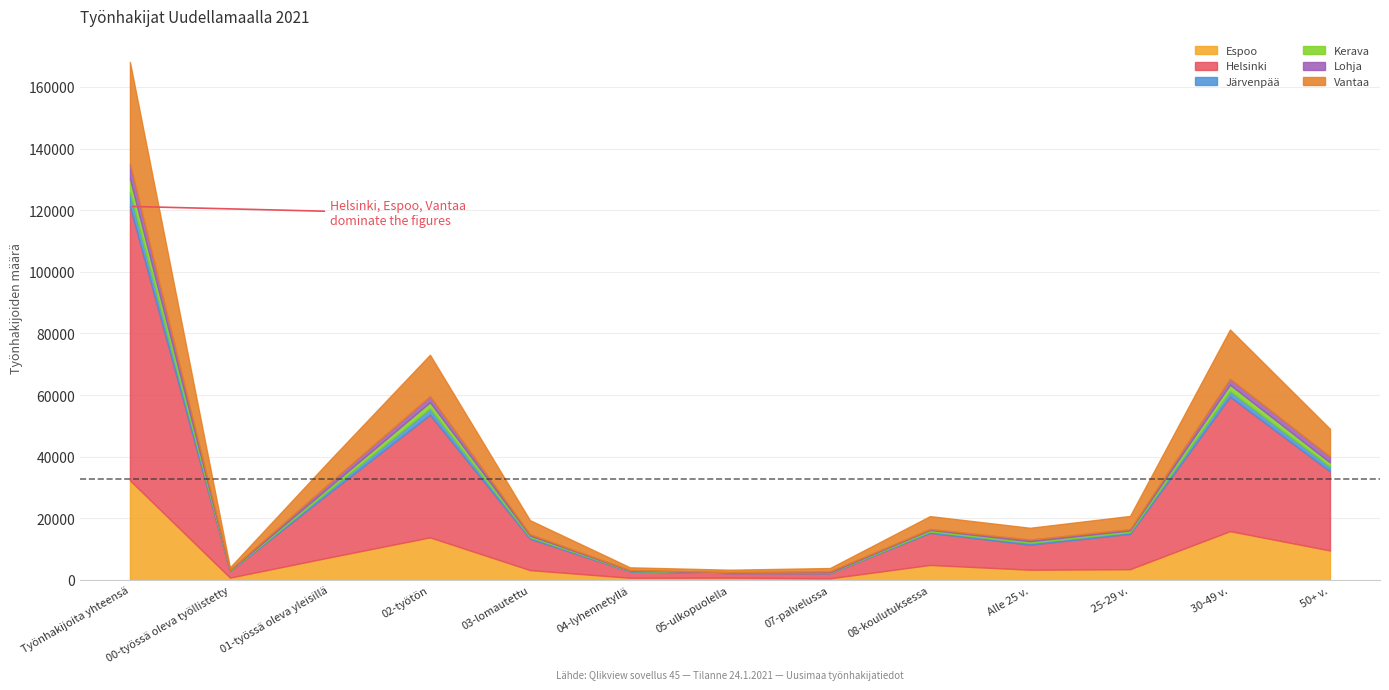

What is the label of the 2nd point from the right?

30-49 v.